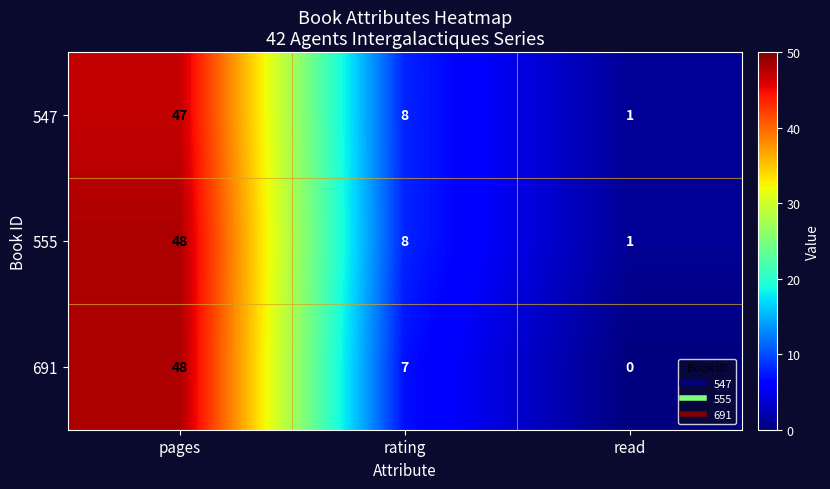

List the labels in order of 691 value, largest first.

pages, rating, read